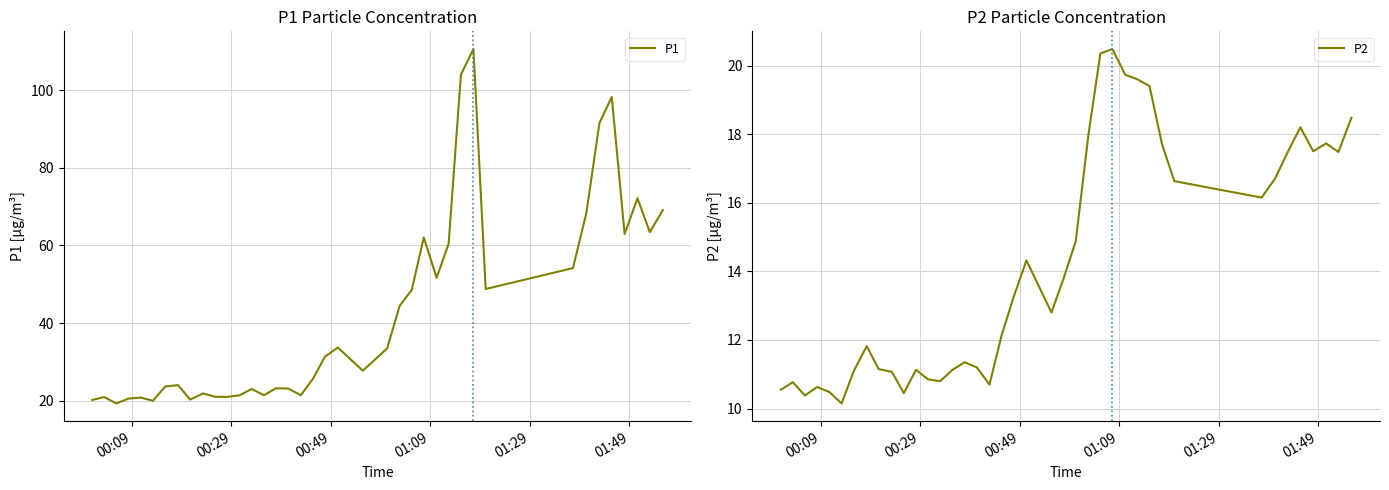

At how many categories does at least one series exceed 36?

16